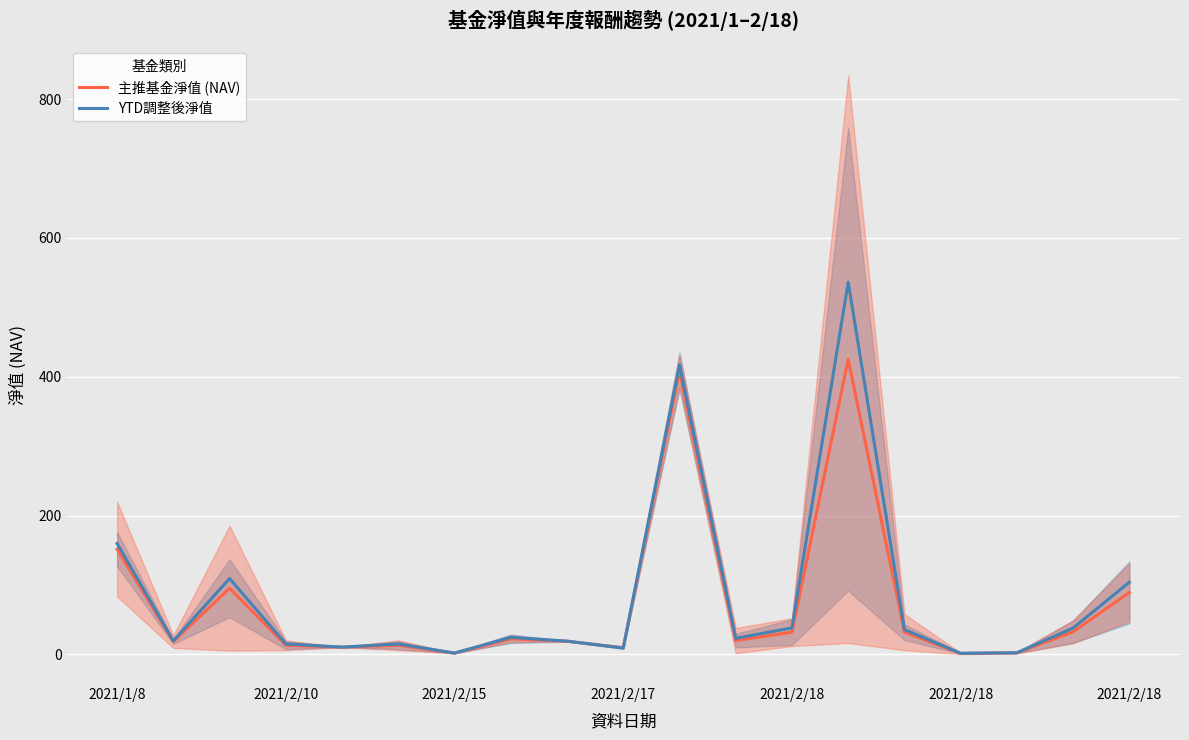

List the series in order of their overall mean, lowest first.

主推基金淨值 (NAV), YTD調整後淨值